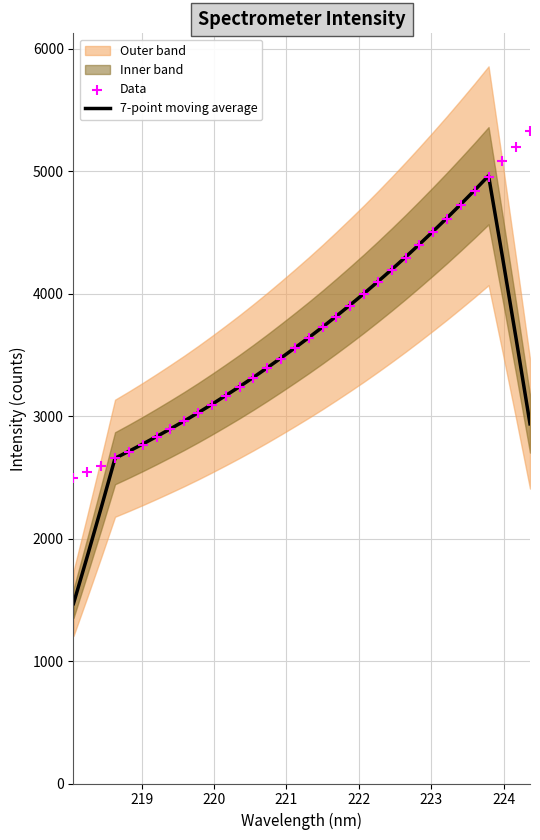

Which series has the widest spread of Y values?

7-point moving average